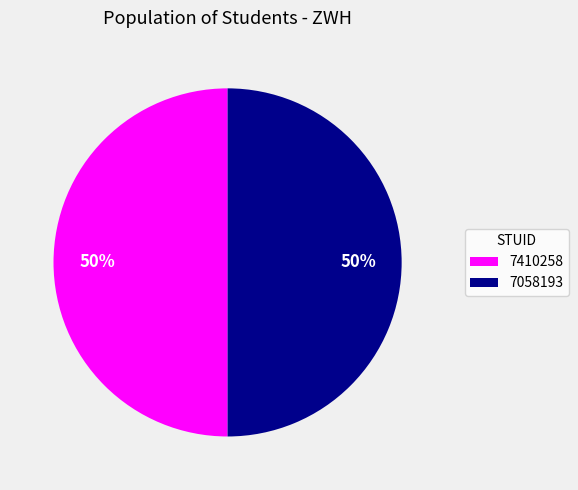

The 7058193 slice represents 55% of the pie. True or false?

False